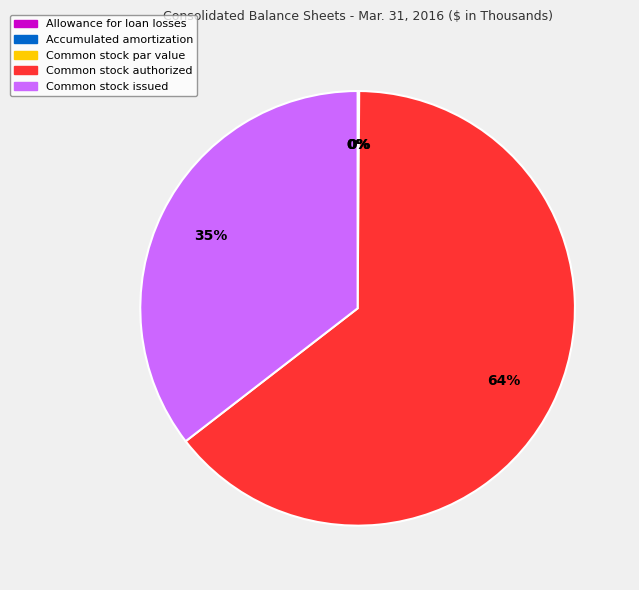

What is the largest slice in the pie chart?

Common stock authorized